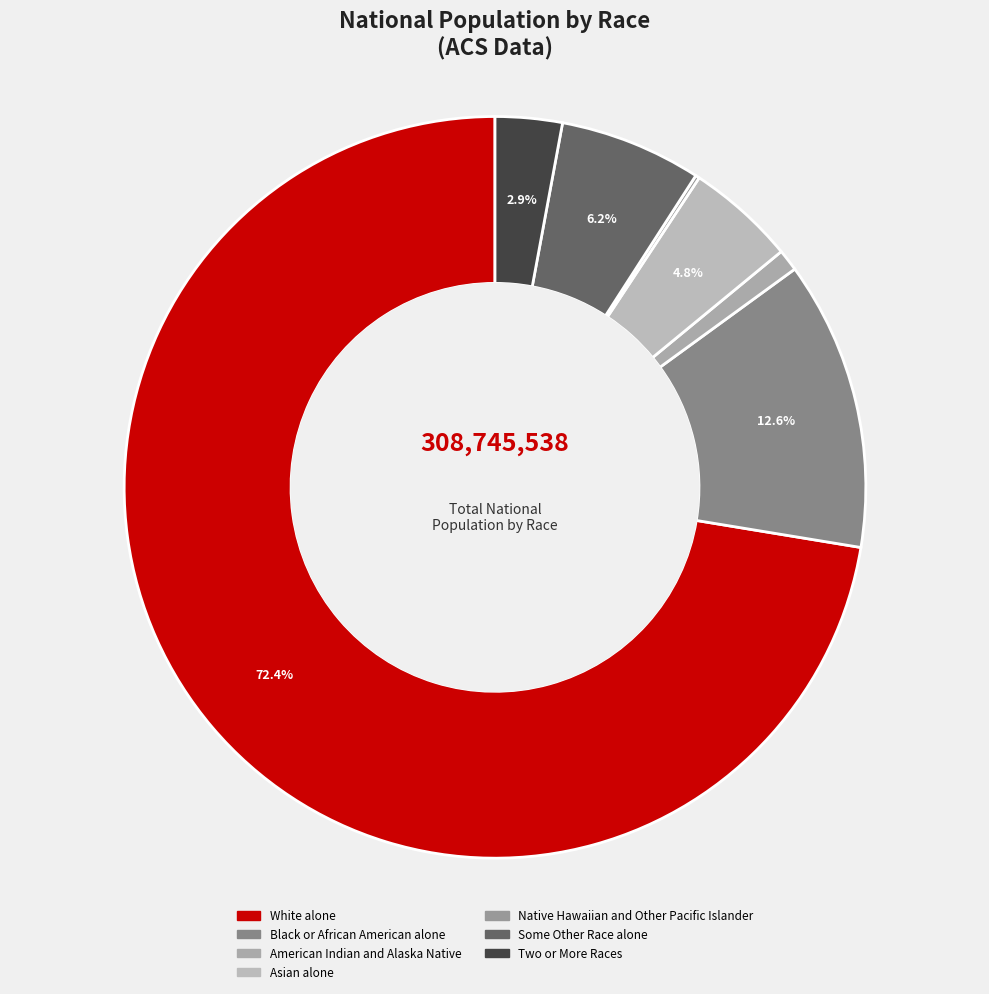

How many segments does this pie chart have?

7